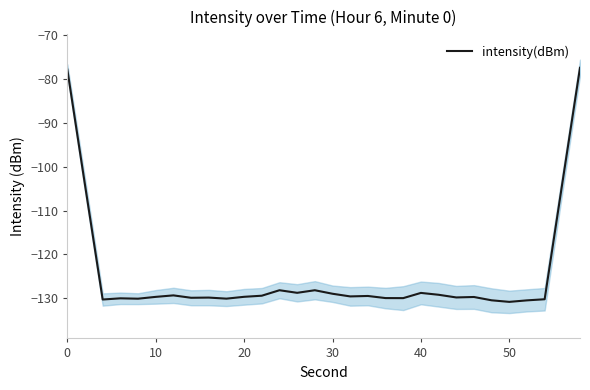

What is the smallest value displayed?

-130.8